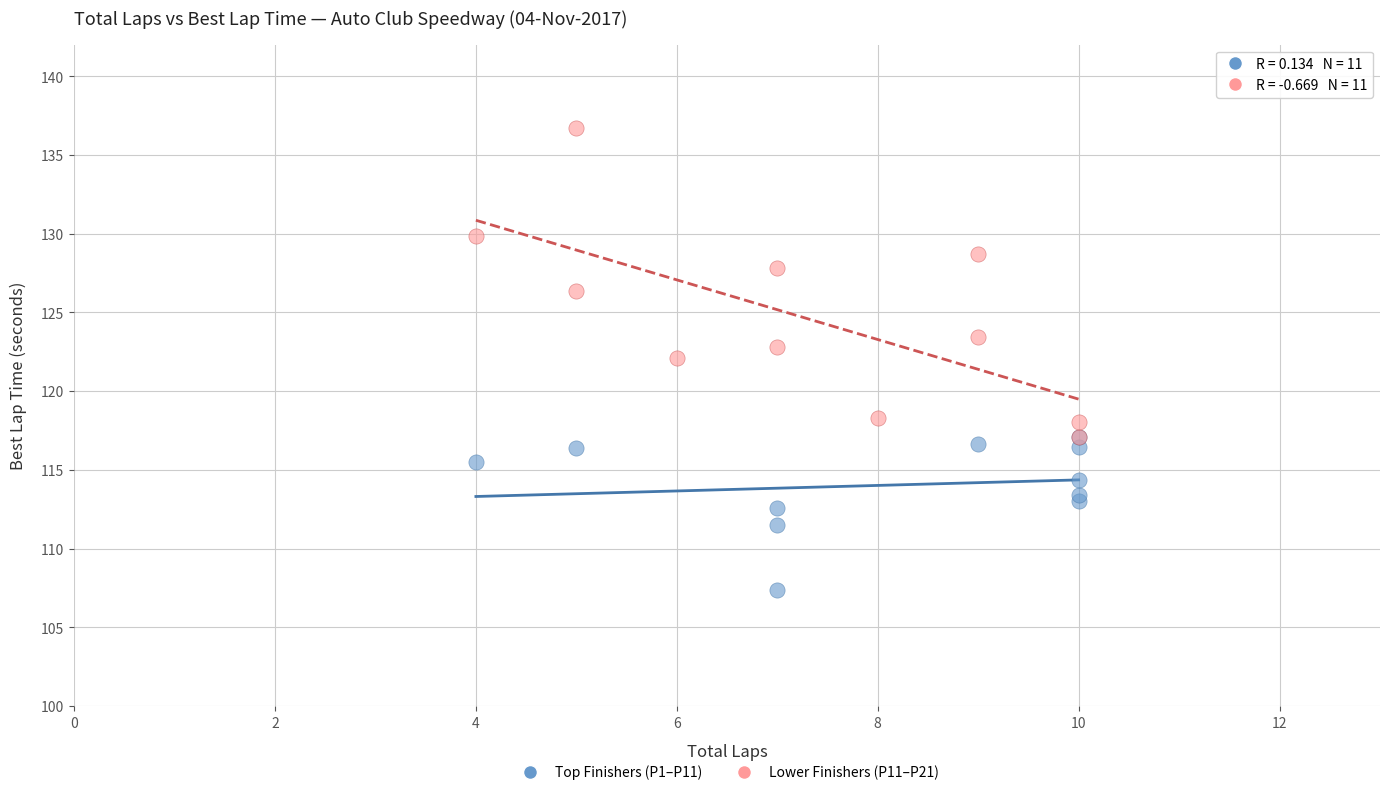

Which series contains the highest Y value?

Lower Finishers (P11–P21)